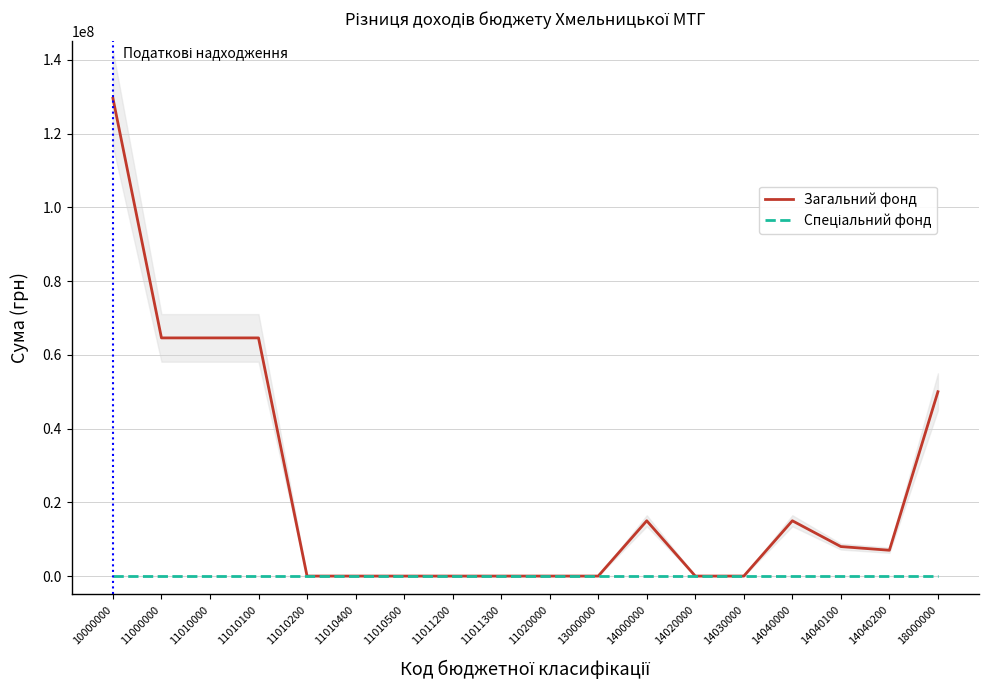

True or false: Загальний фонд and Спеціальний фонд cross at least once.

False